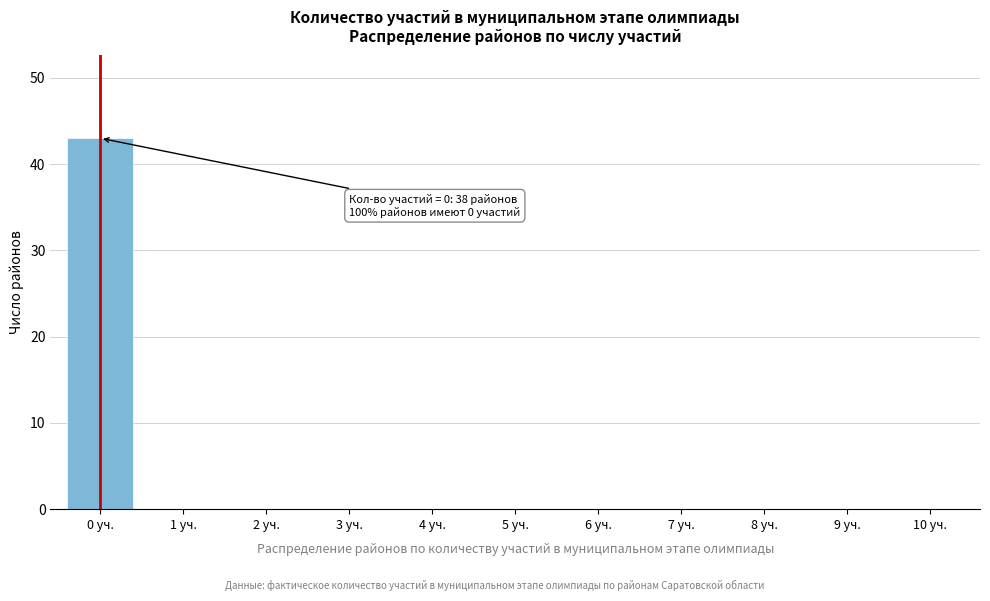

Reading left to right, transcribe all the data shown in this chart.

0 уч.=43	1 уч.=0	2 уч.=0	3 уч.=0	4 уч.=0	5 уч.=0	6 уч.=0	7 уч.=0	8 уч.=0	9 уч.=0	10 уч.=0